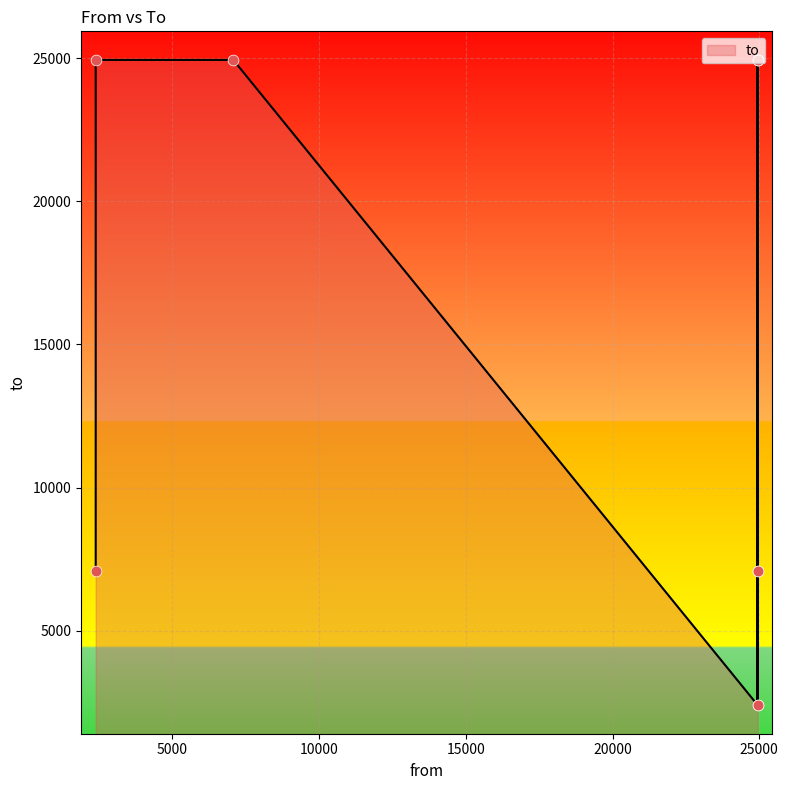

What is the ratio of the value at 24945 to the value at 24946?

0.1